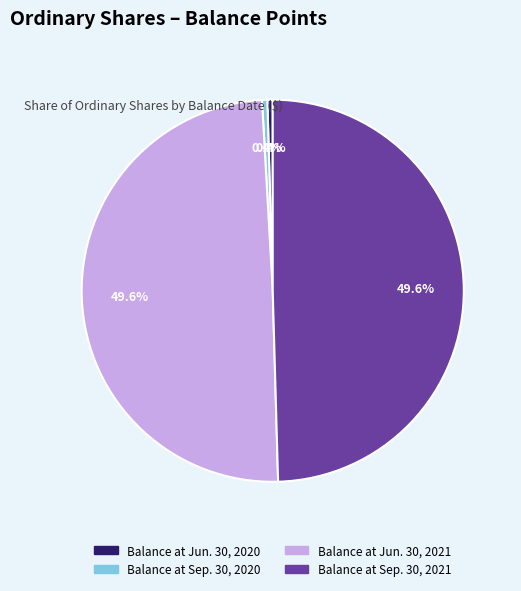

Is the sum of Balance at Sep. 30, 2021 and Balance at Jun. 30, 2021 greater than half?

Yes